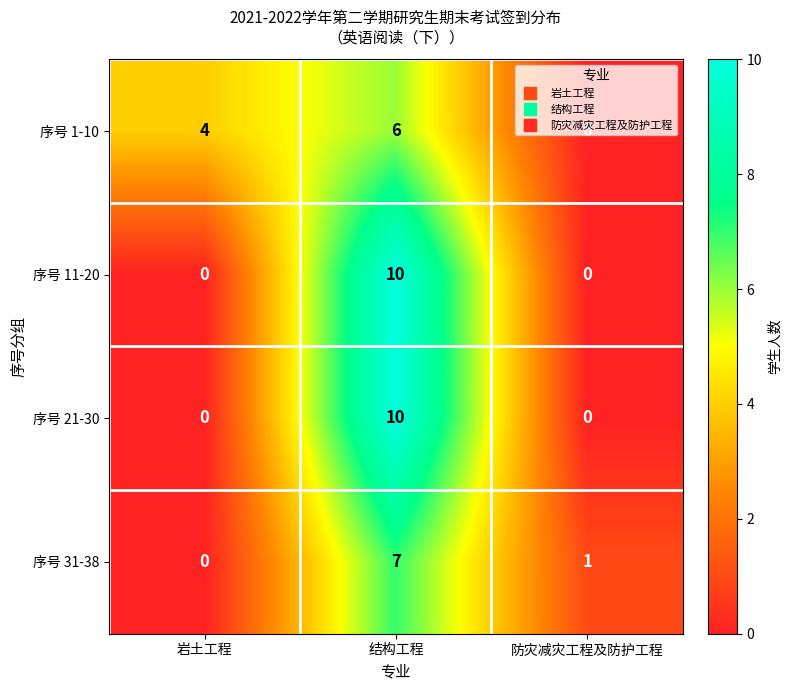

What is the maximum value shown in the chart?

10